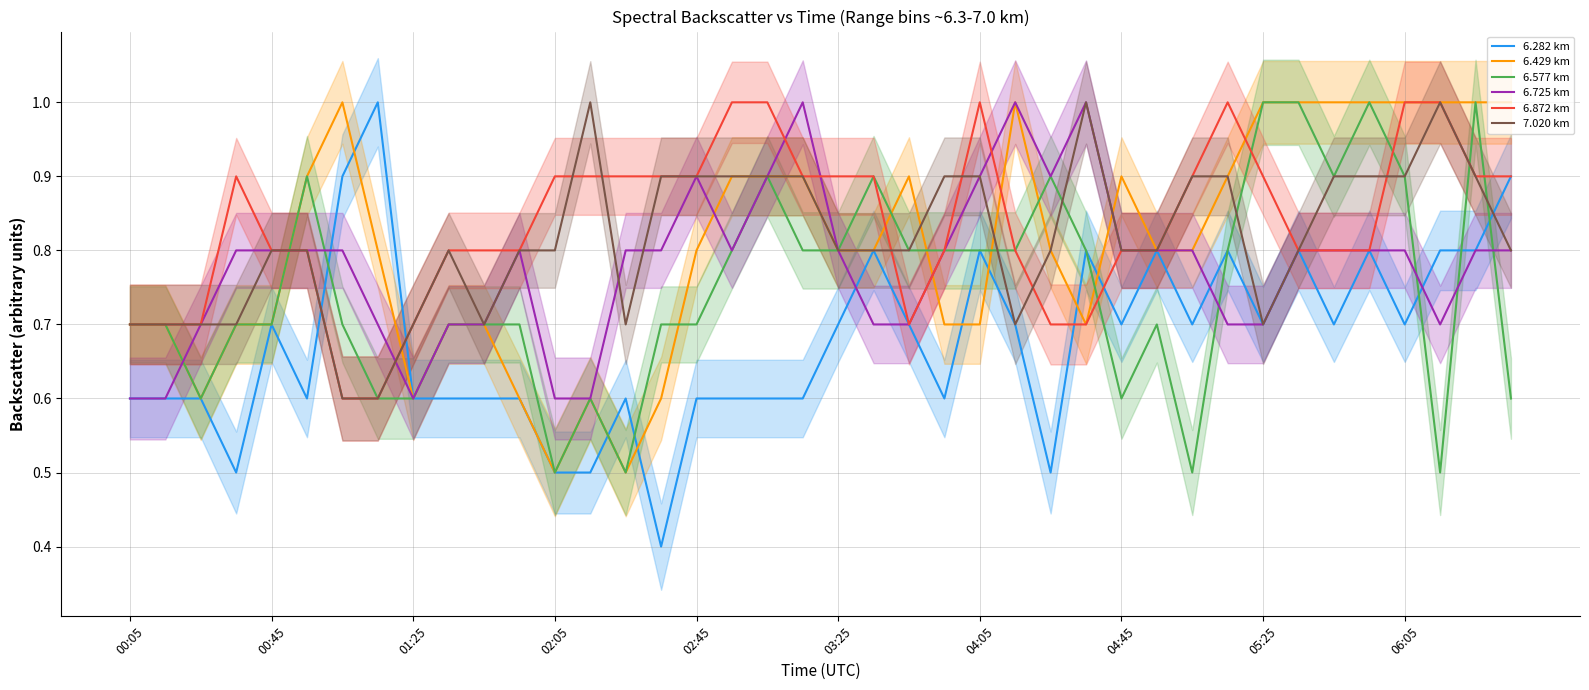

Is it true that 6.429 km equals 1.2 at 00:05?

False